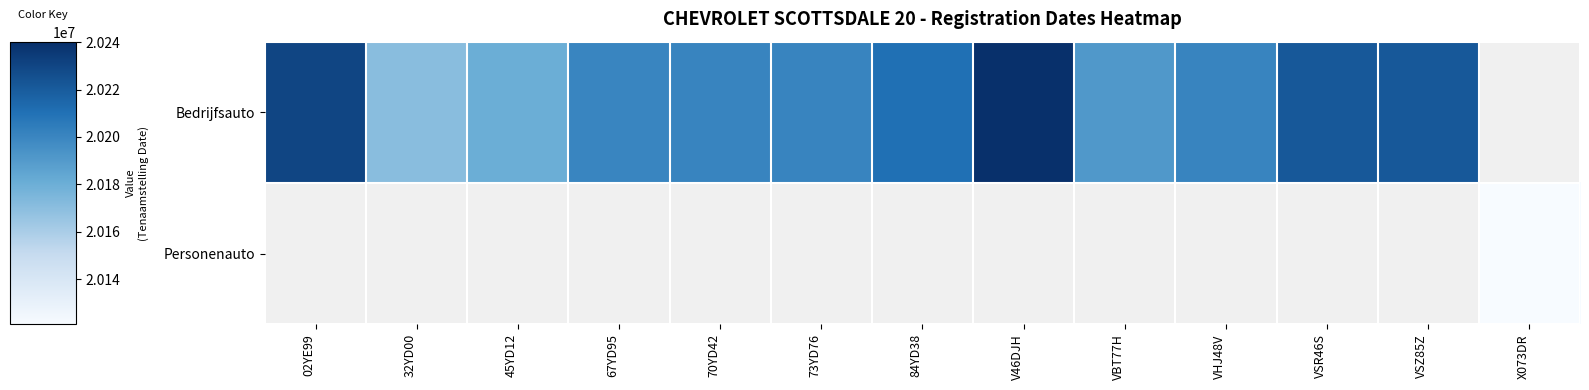

True or false: Bedrijfsauto has a value of 20210621.0 at 84YD38.

True